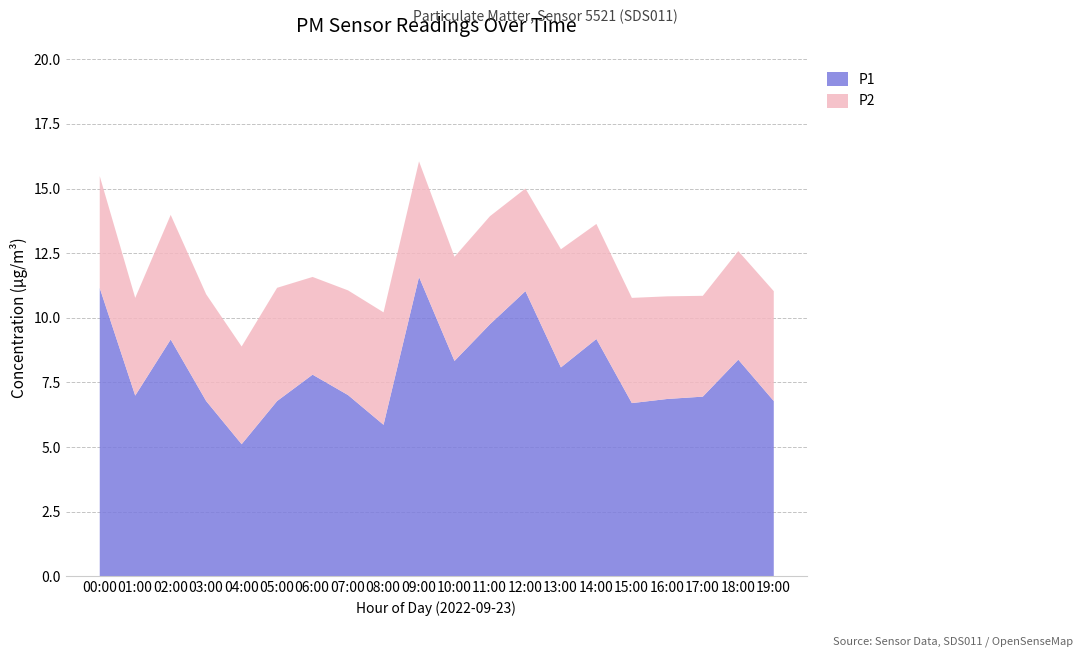

What is the label of the 15th point from the right?

05:00